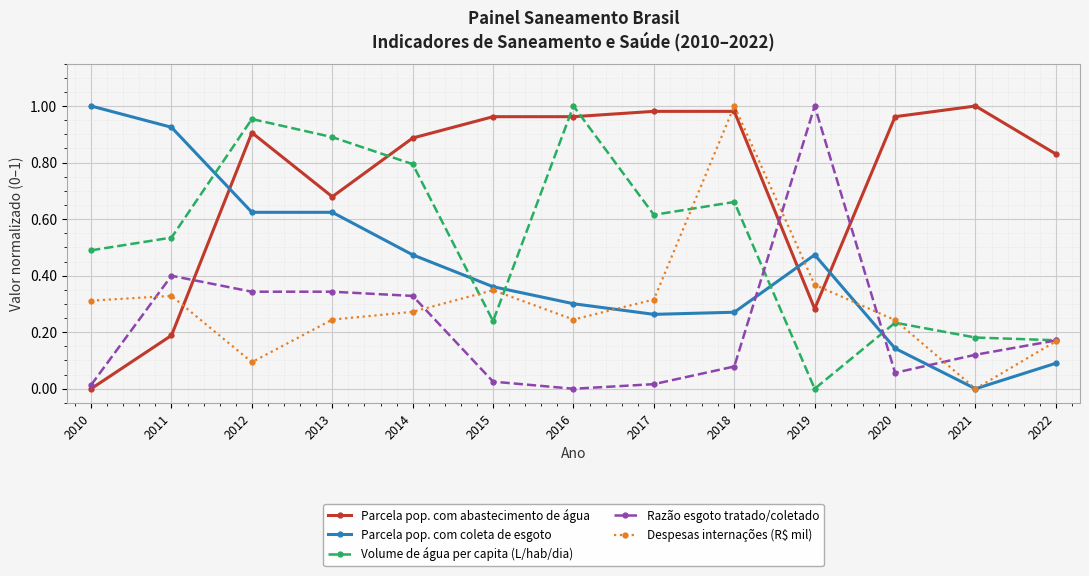

True or false: Parcela pop. com coleta de esgoto has a value of 0.5 at 2019.

True